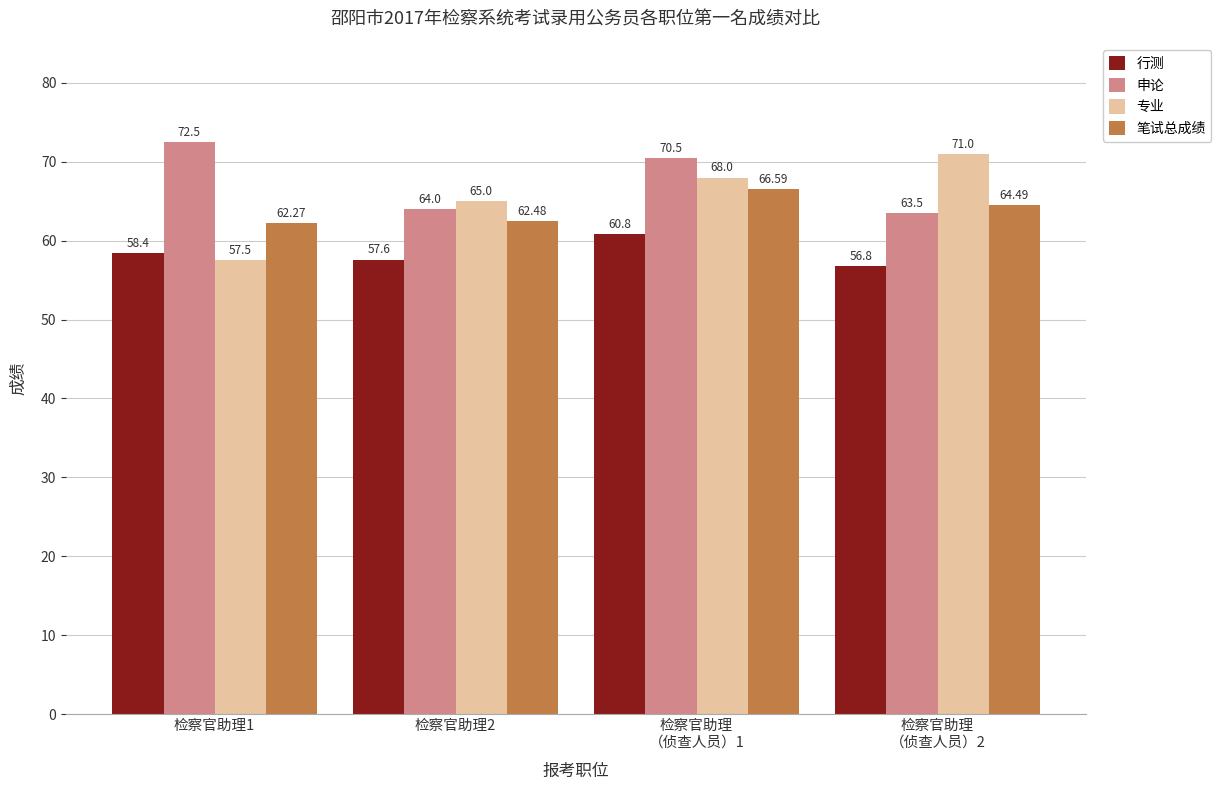

What is the value of the 行测 bar at the 1st from the left?

58.4